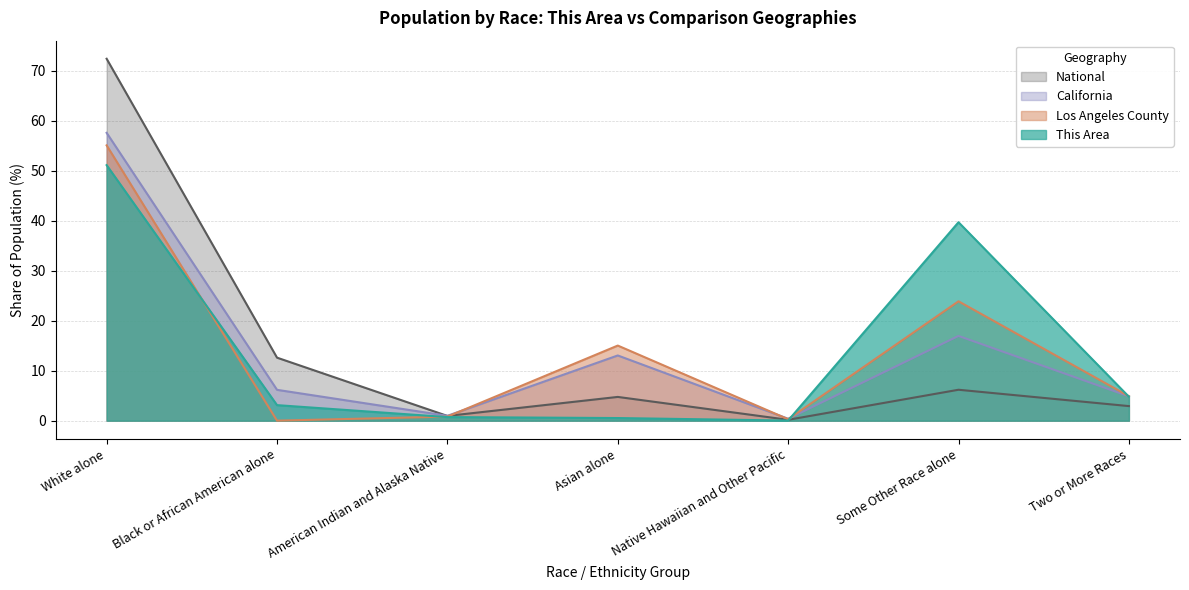

Which category has the highest value in the This Area series?

White alone